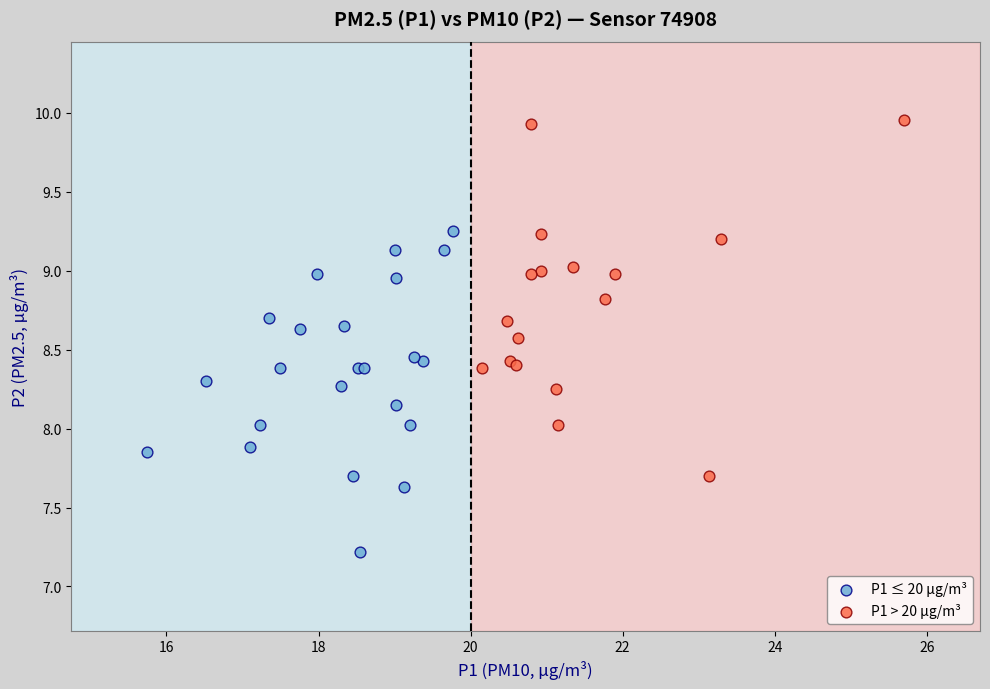

What are all the series names shown in the legend?

P1 ≤ 20 µg/m³, P1 > 20 µg/m³